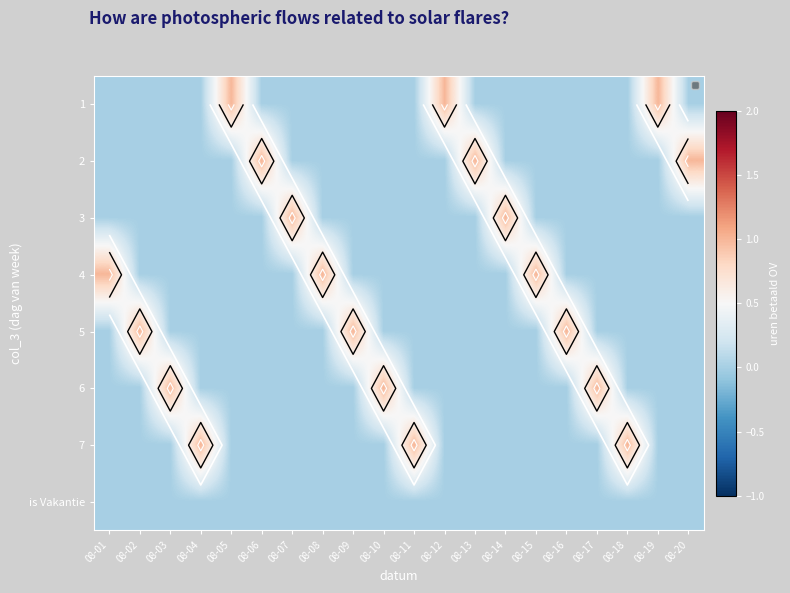

Between 08-09 and 08-17, which is larger?

08-09